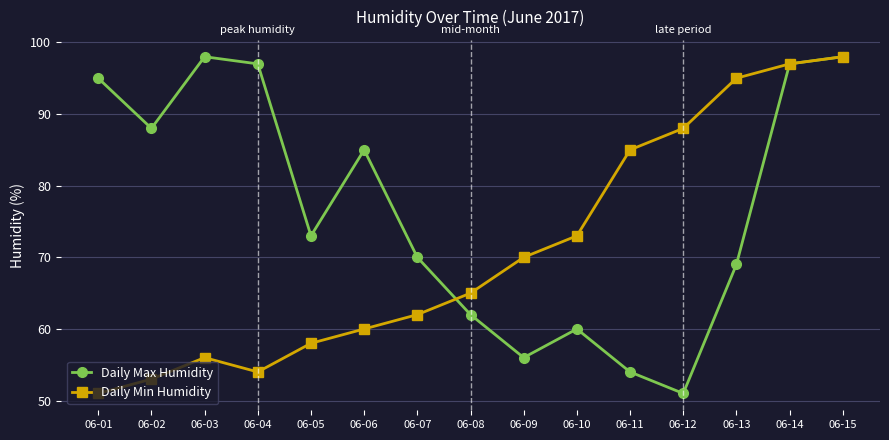

What is the sum of all Daily Max Humidity values?

1153